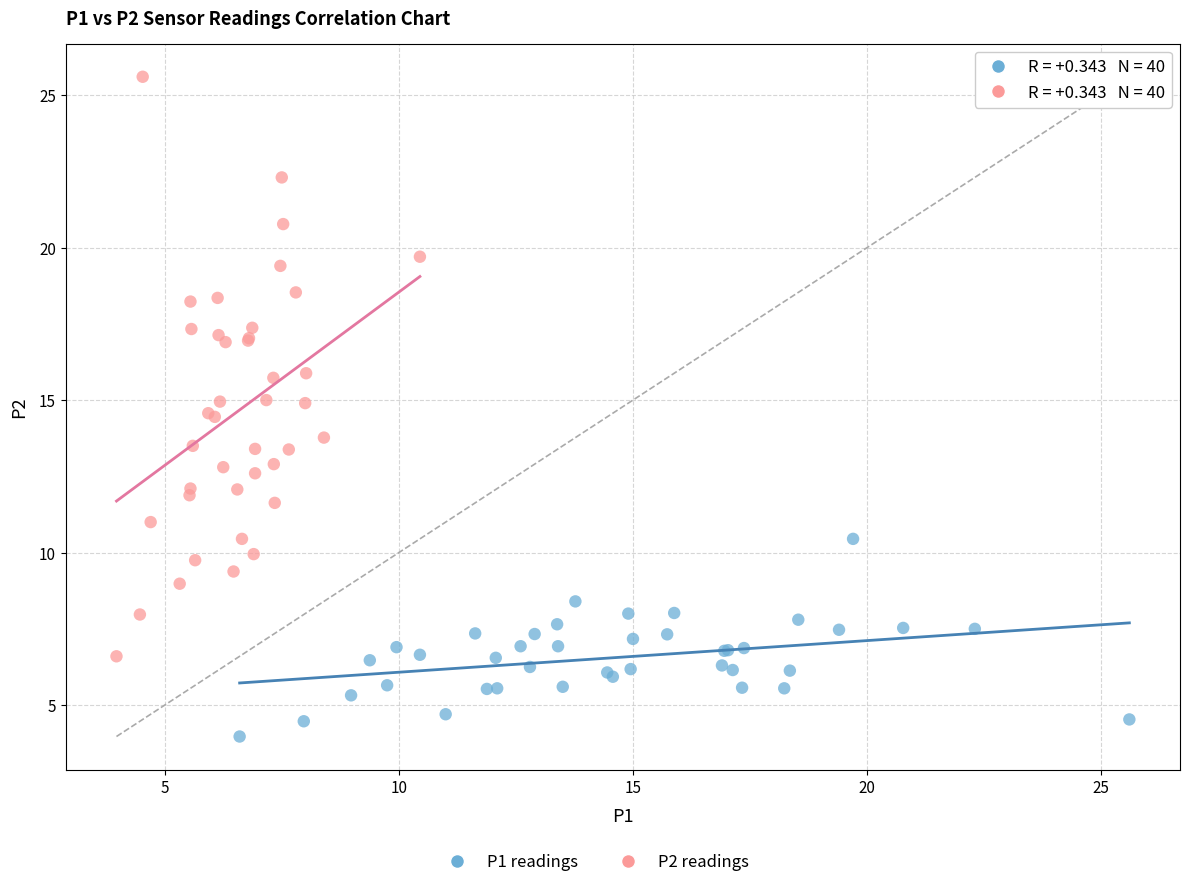

Which series contains the lowest Y value?

P1 readings